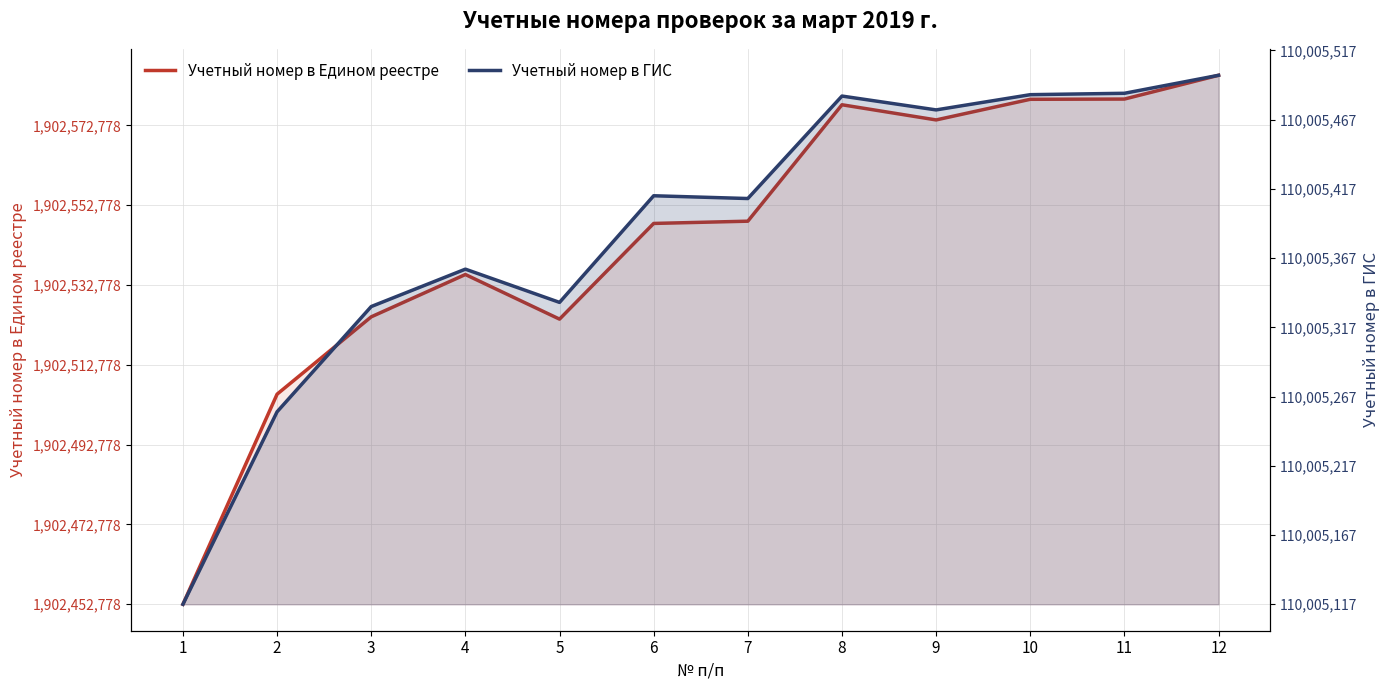

True or false: Учетный номер в Едином реестре and Учетный номер в ГИС cross at least once.

False